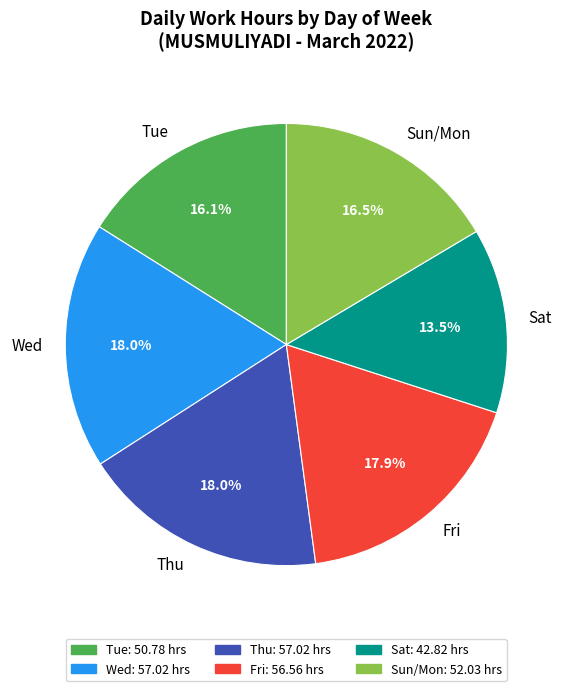

What is the ratio of the value at Sat to the value at Thu?

0.8